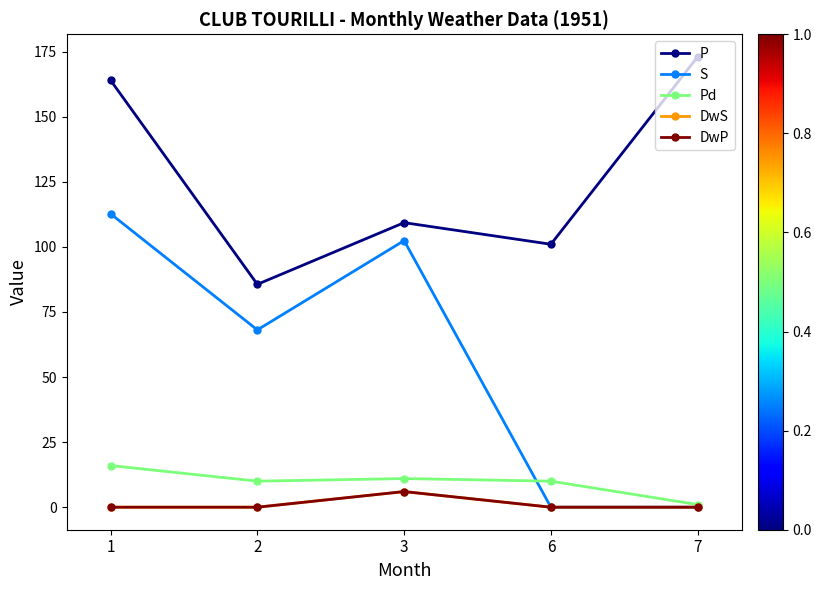

What is the value of the Pd point at the 4th from the left?

10.0